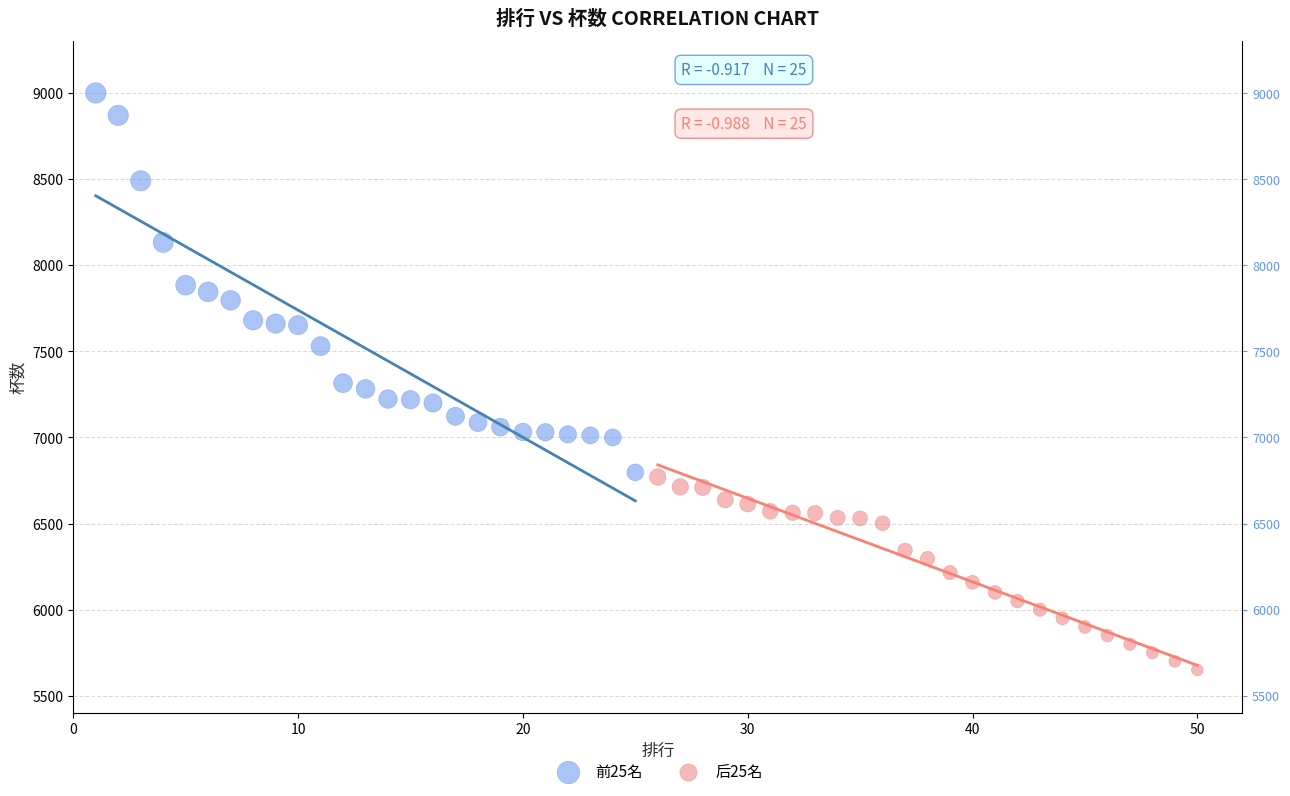

Which series has the widest spread of Y values?

前25名